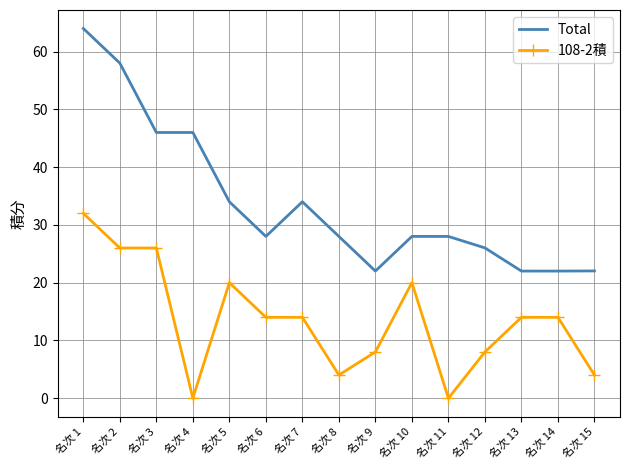

What is the sum of the Total values at 名次 2 and 名次 12?

84.0